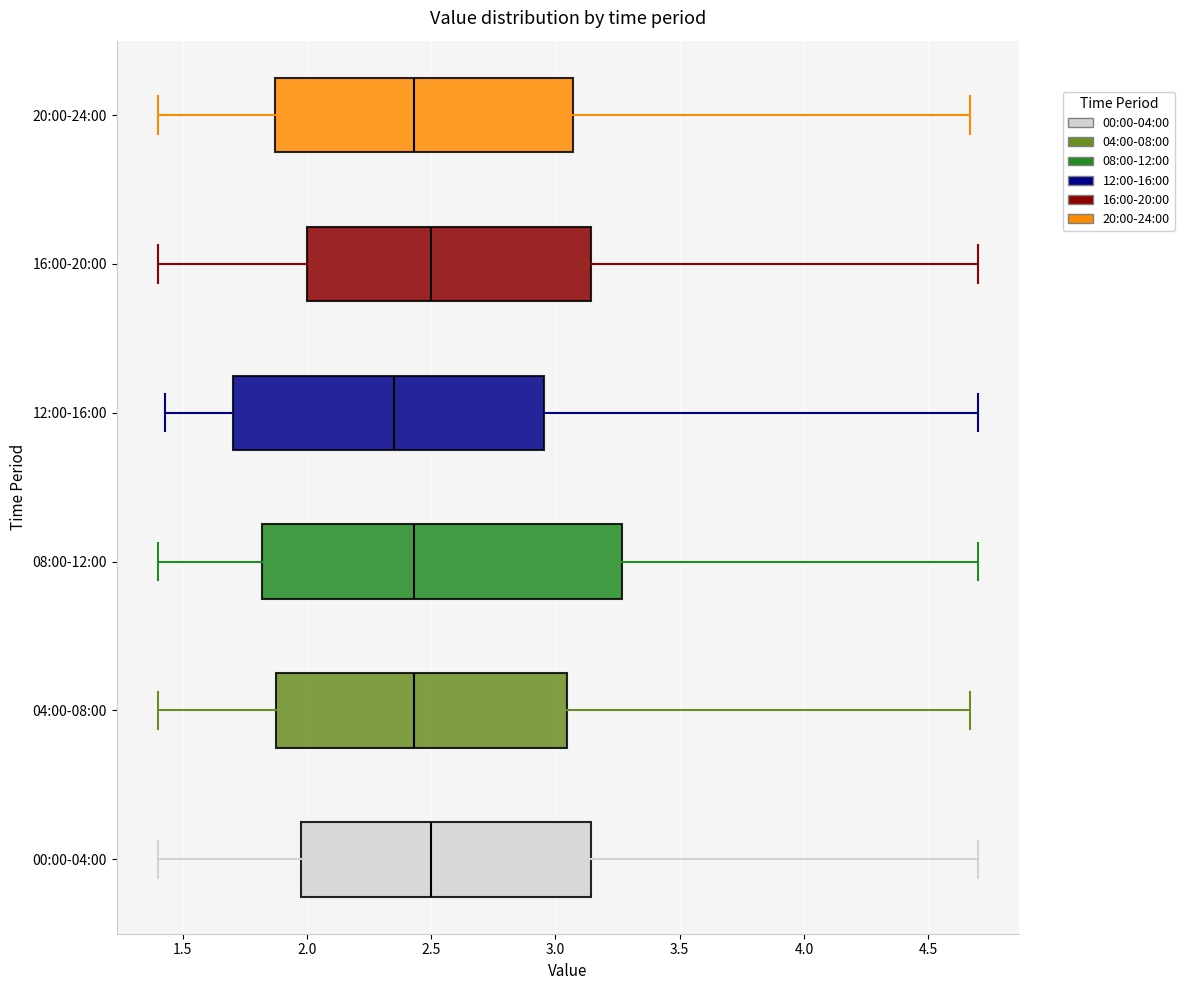

Comparing the boxes themselves (not the whiskers), which one is the widest?

08:00-12:00